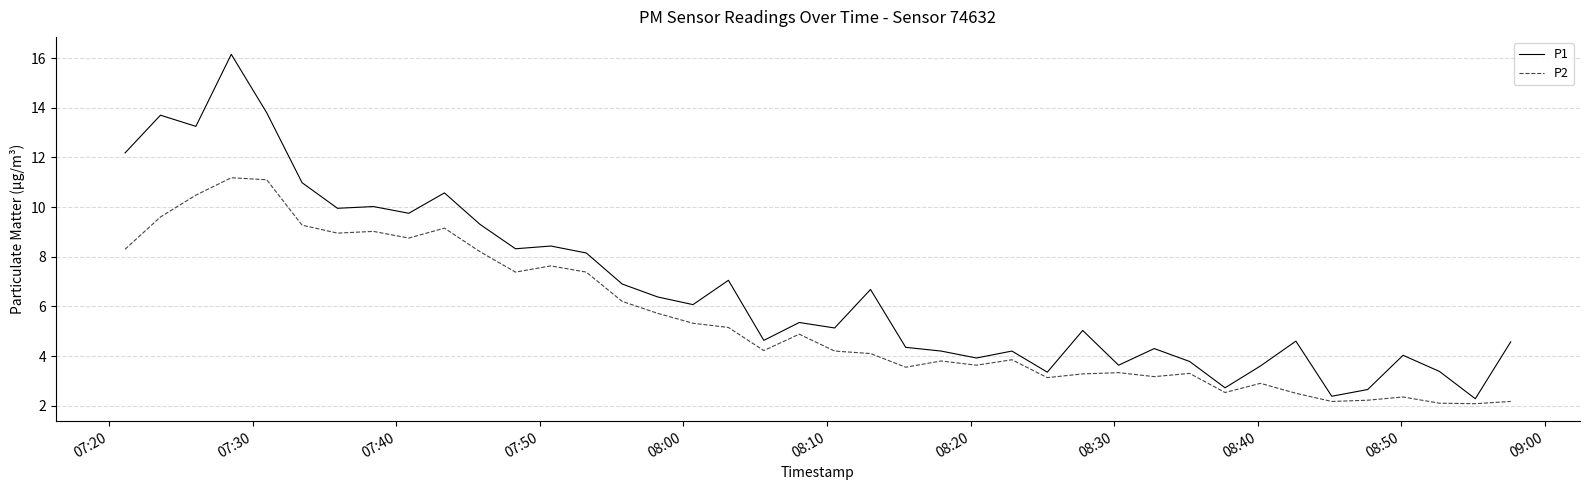

Is this an area chart (filled region under the line)?

No